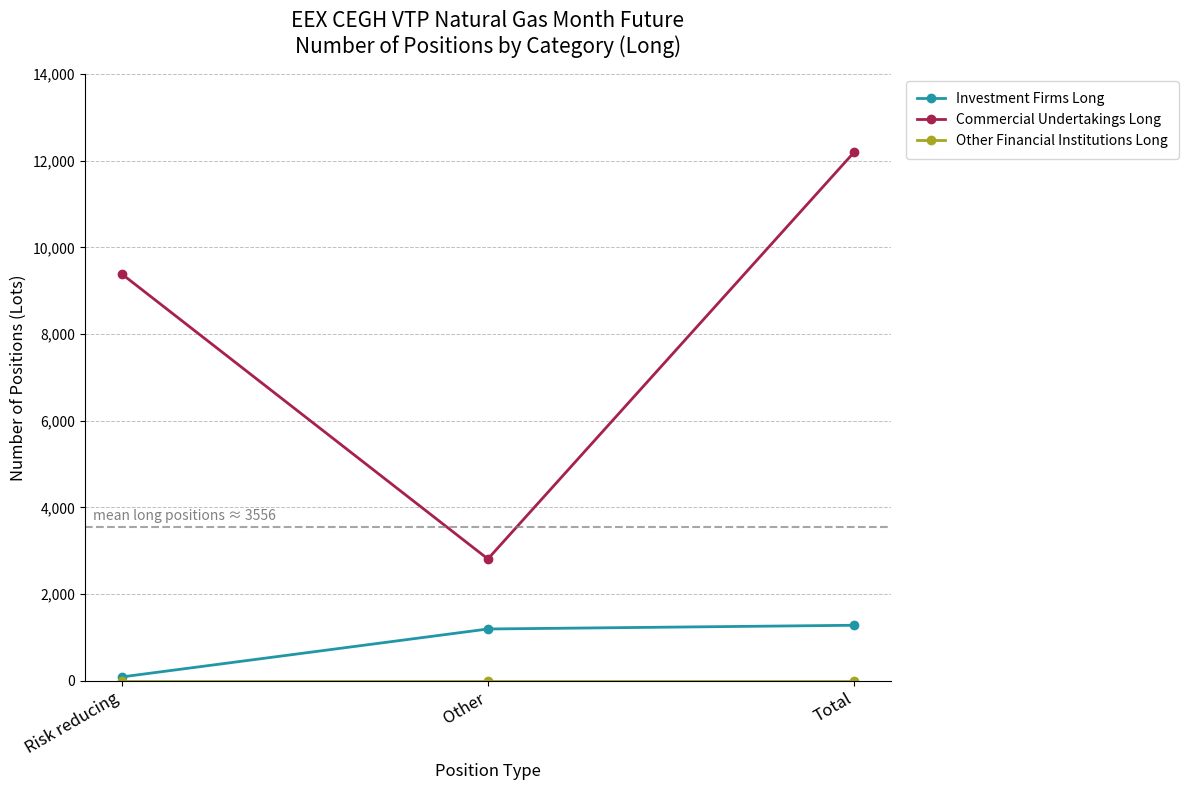

Count the number of data series in this chart.

3